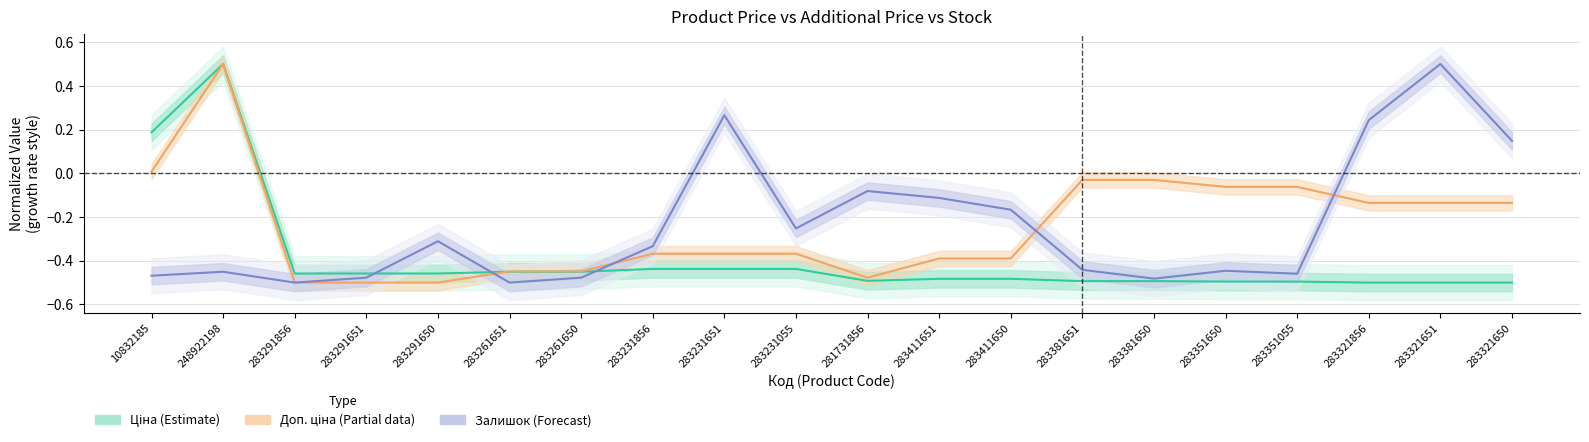

What is the sum of all Ціна (Estimate) values?

-7.8